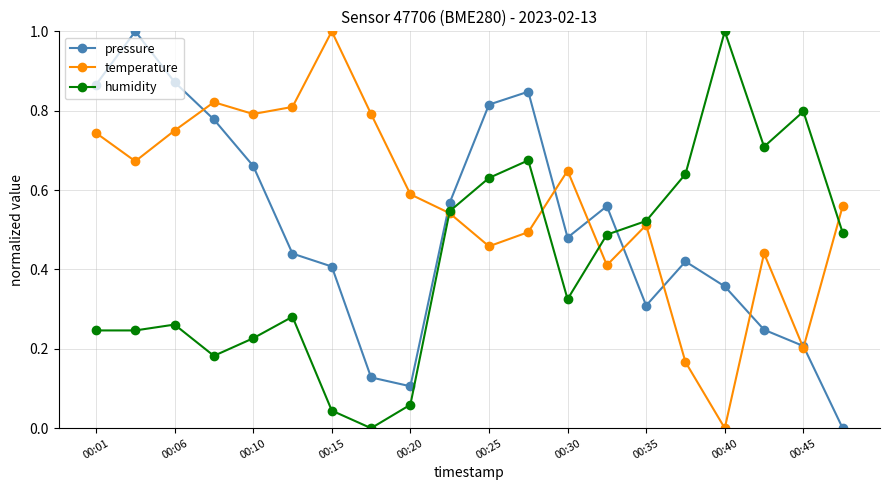

In temperature, how many points are higher than both neighbors (excluding endpoints)?

5